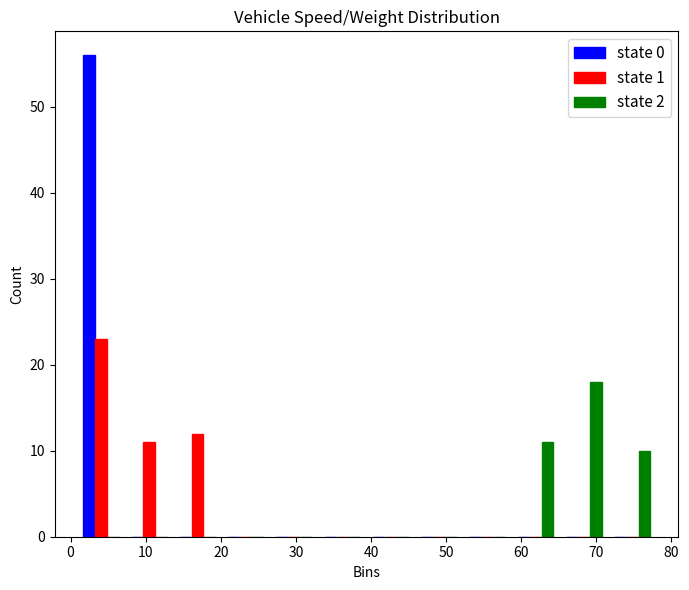

In the state 2 series, which range on the x-axis has the tallest bar?

65 to 72